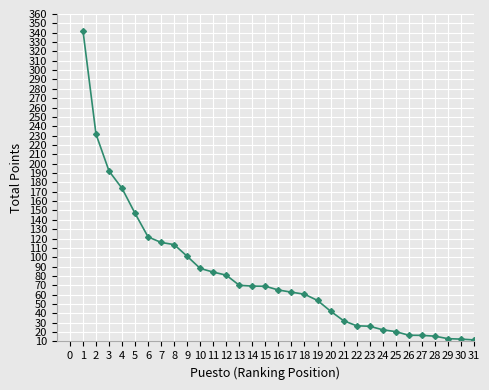

The value at 20 is 42.4. True or false?

True